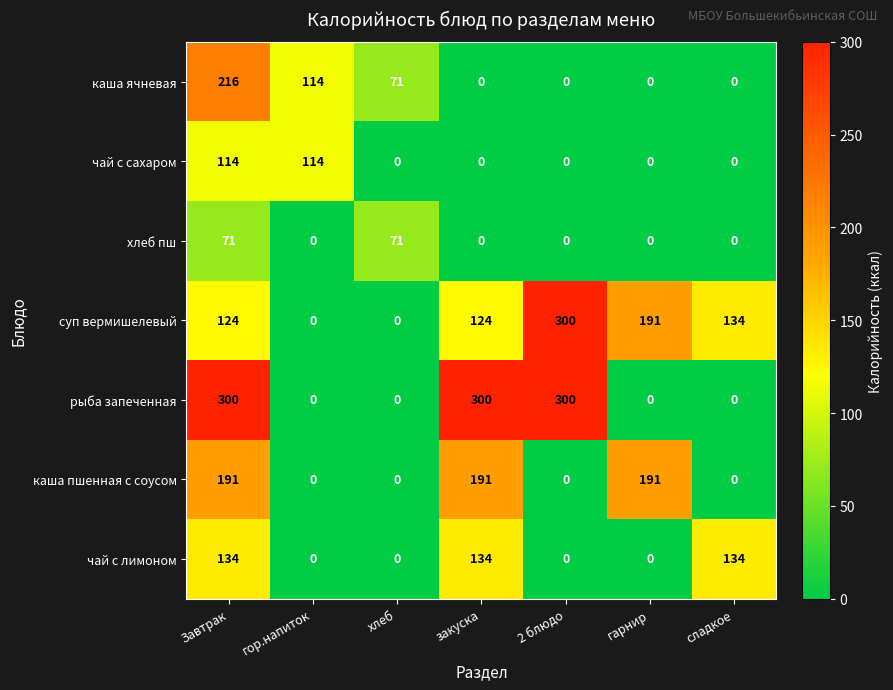

At which category is the sum across all series the highest?

Завтрак